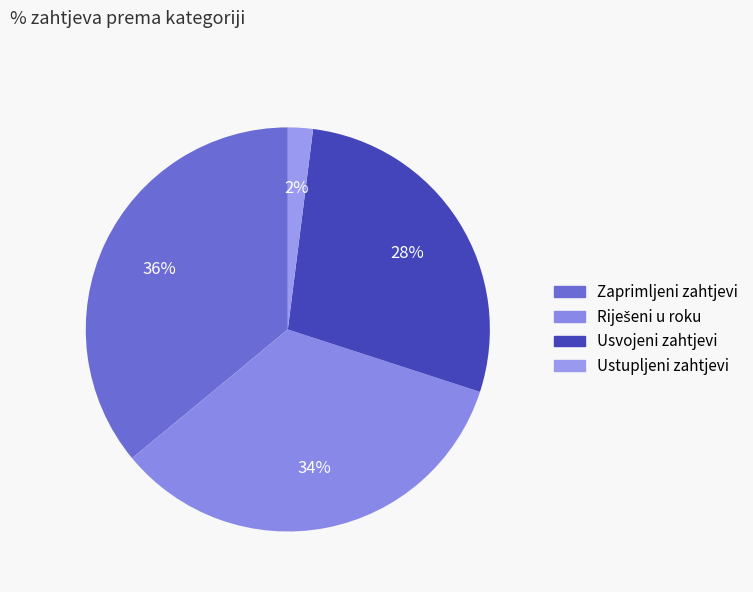

Combined, do Ustupljeni zahtjevi and Zaprimljeni zahtjevi account for over 50%?

No